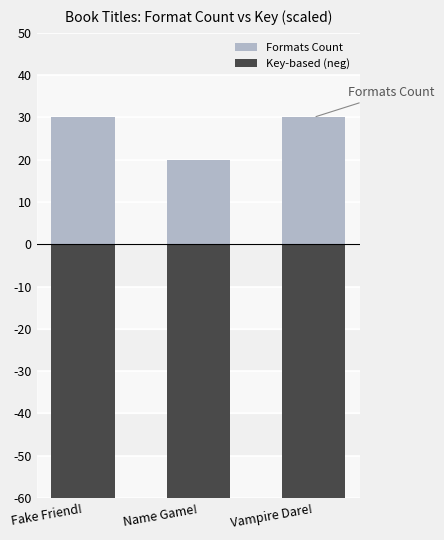

At how many categories does at least one series exceed -859?

3